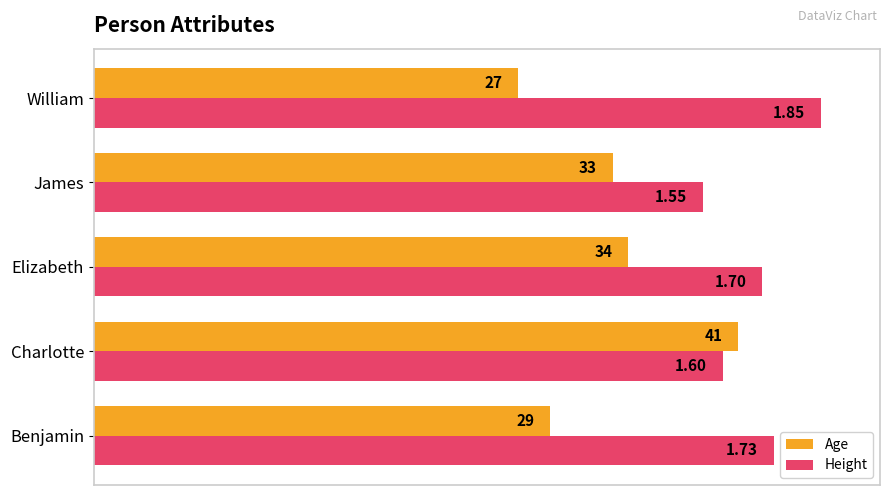

What are all the series names shown in the legend?

Age, Height